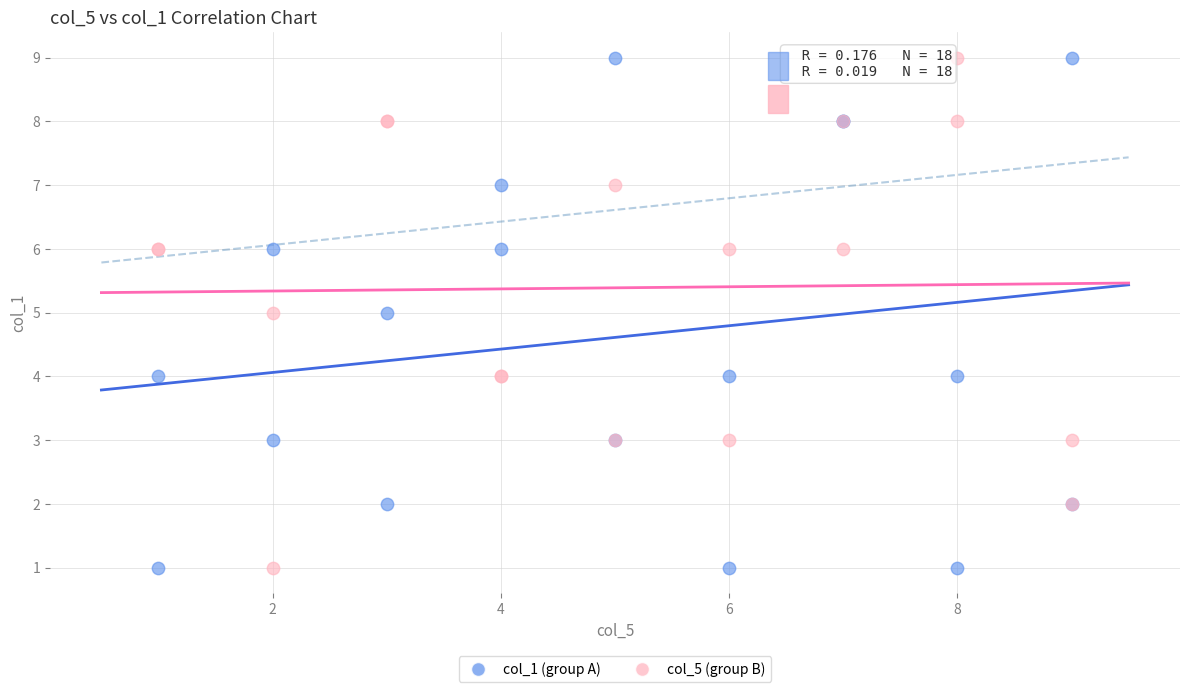

What is the X range (max minus min) for the scatter plot?

8